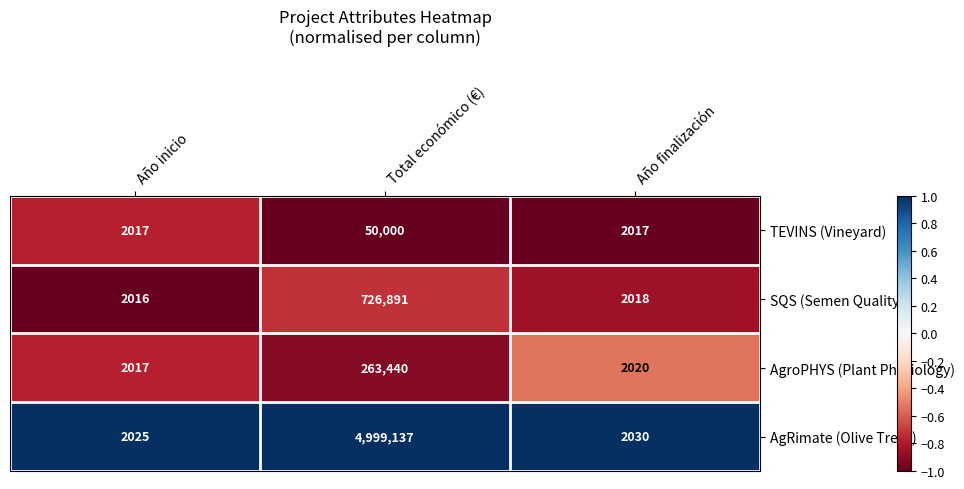

Which series has the widest spread of values?

AgRimate (Olive Trees)